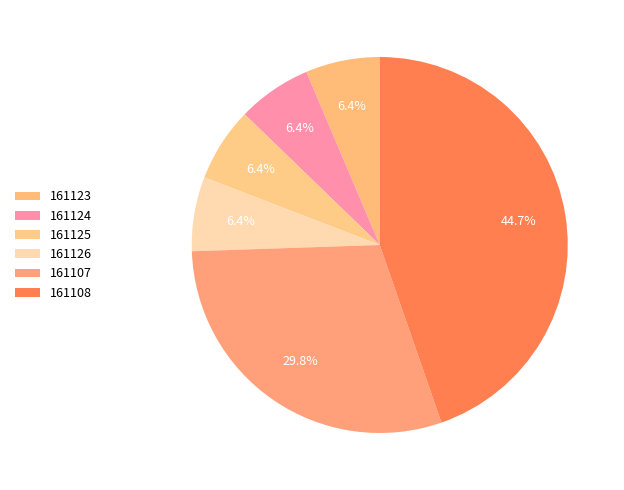

To the nearest percent, what is the difference between the largest and smallest slice percentages?

38%